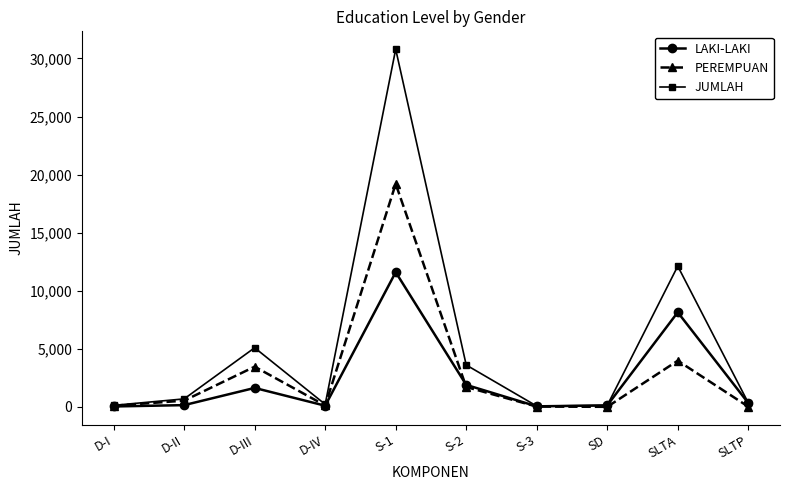

Which series has the largest range (max minus min)?

JUMLAH